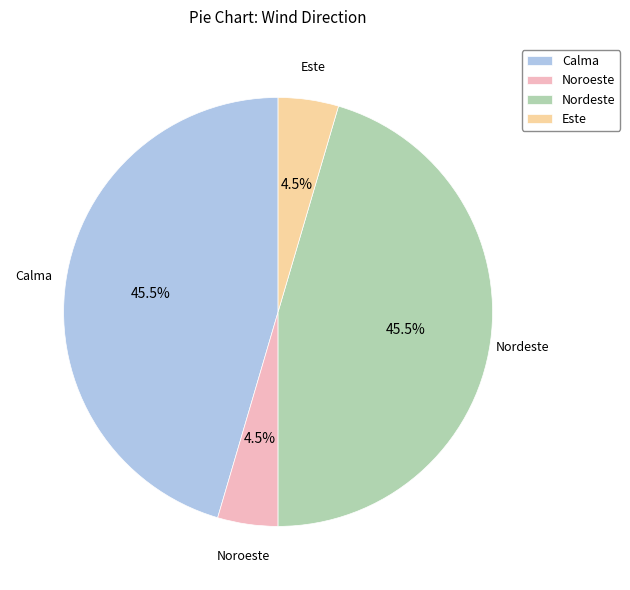

Does any single category account for the majority?

No